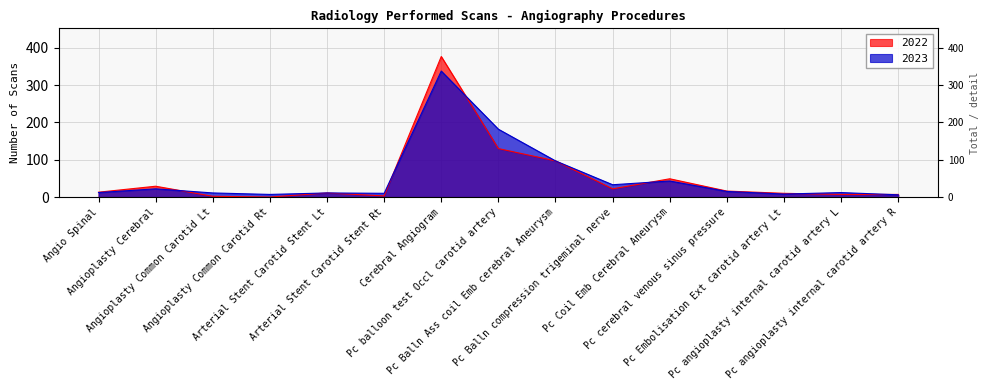

How many lines are shown in the chart?

2